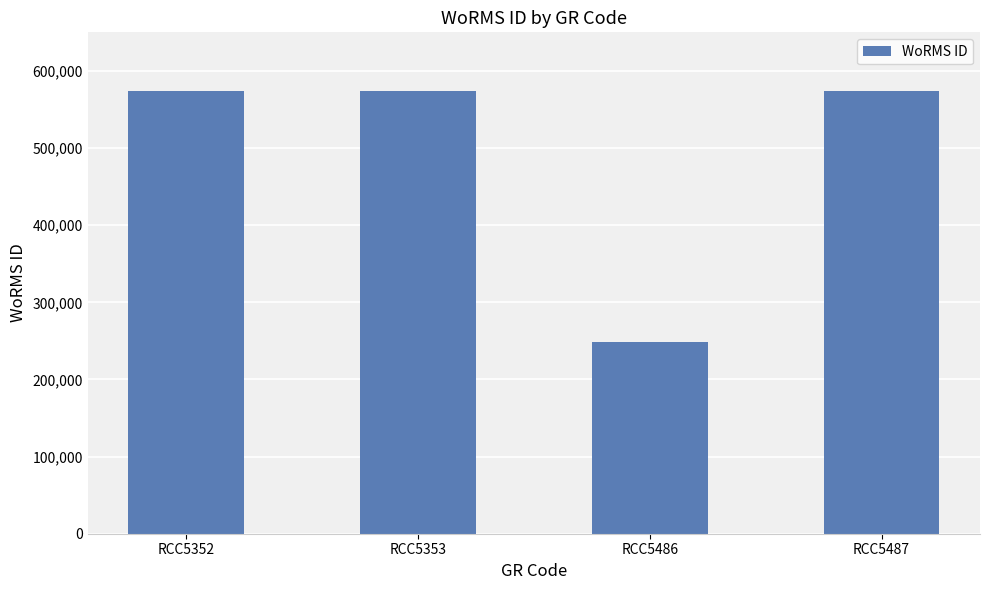

What is the greatest value displayed?

573884